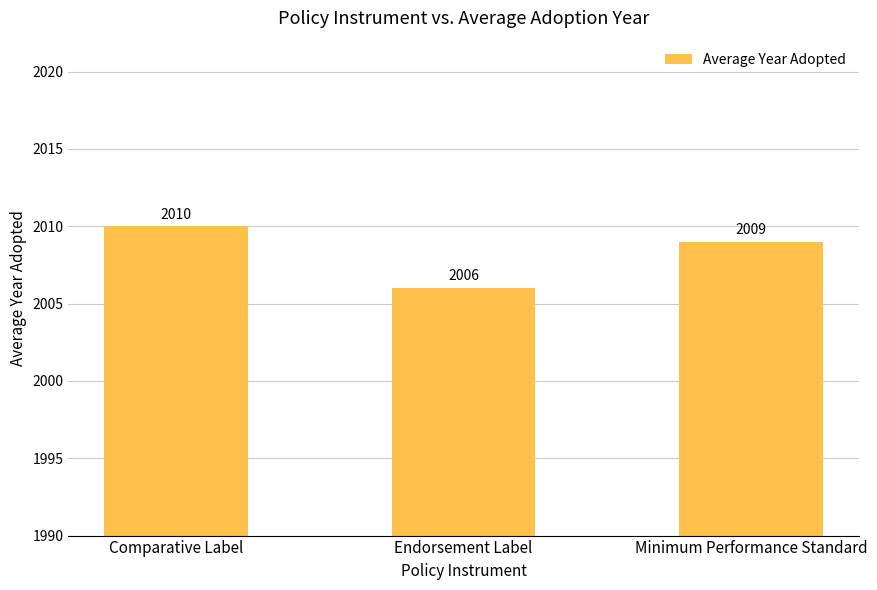

Reading left to right, transcribe all the data shown in this chart.

Comparative Label=2010	Endorsement Label=2006	Minimum Performance Standard=2009